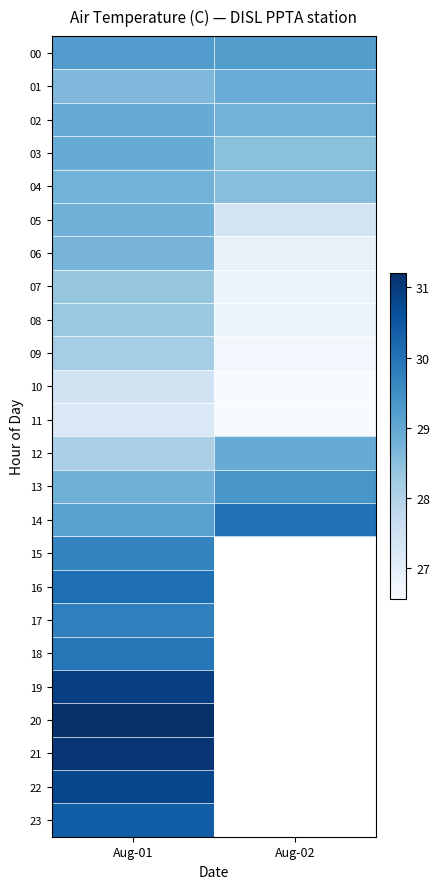

What is the smallest value displayed?

26.6